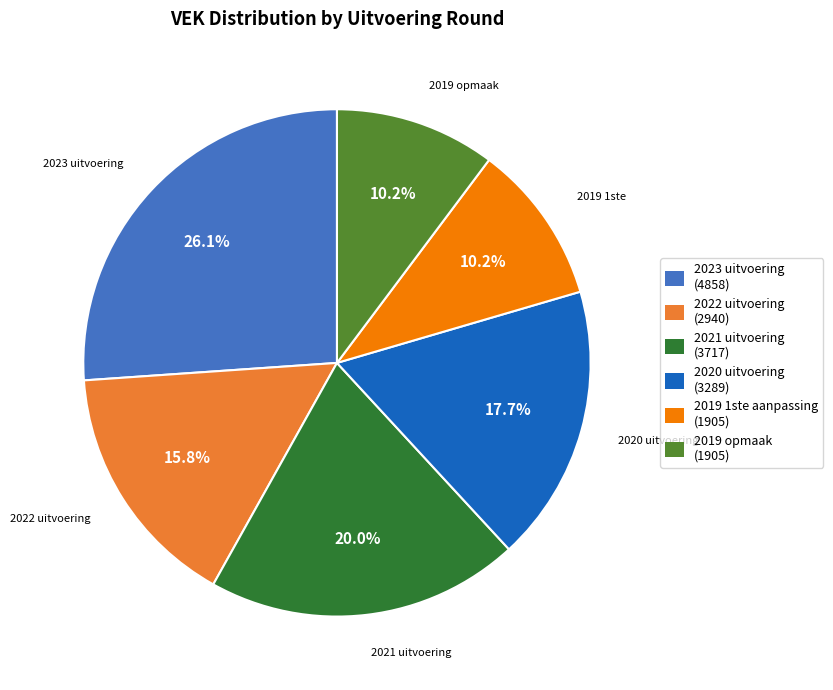

Is there any slice that represents more than half of the pie?

No